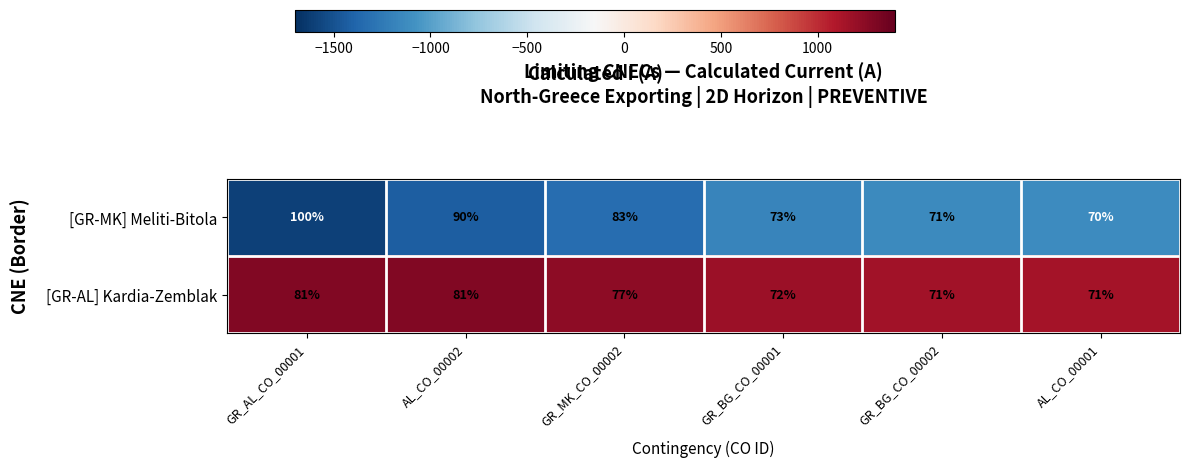

Which series has the largest total across all categories?

[GR-MK] Meliti-Bitola